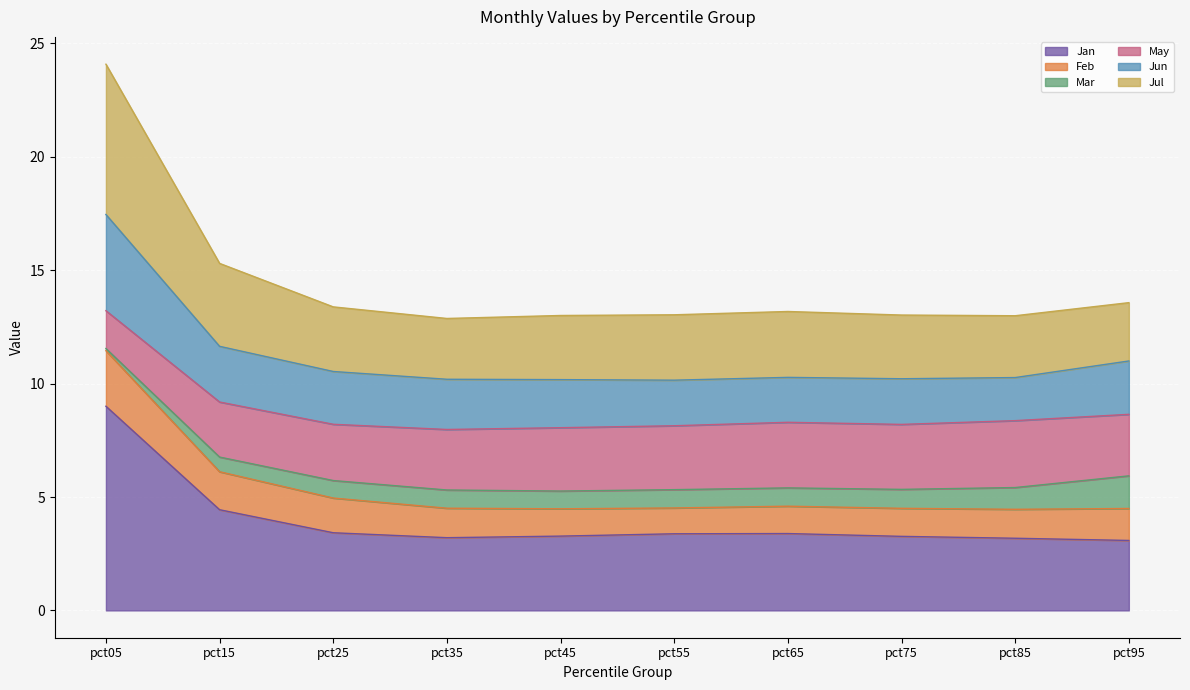

Is it true that Jan equals 3.3 at pct45?

True